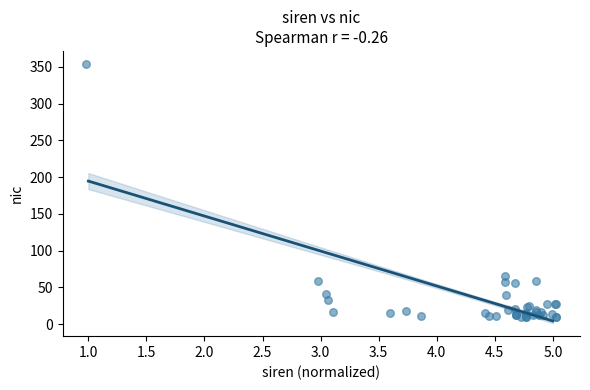

What Y value in the scatter plot is closest to 182?

65